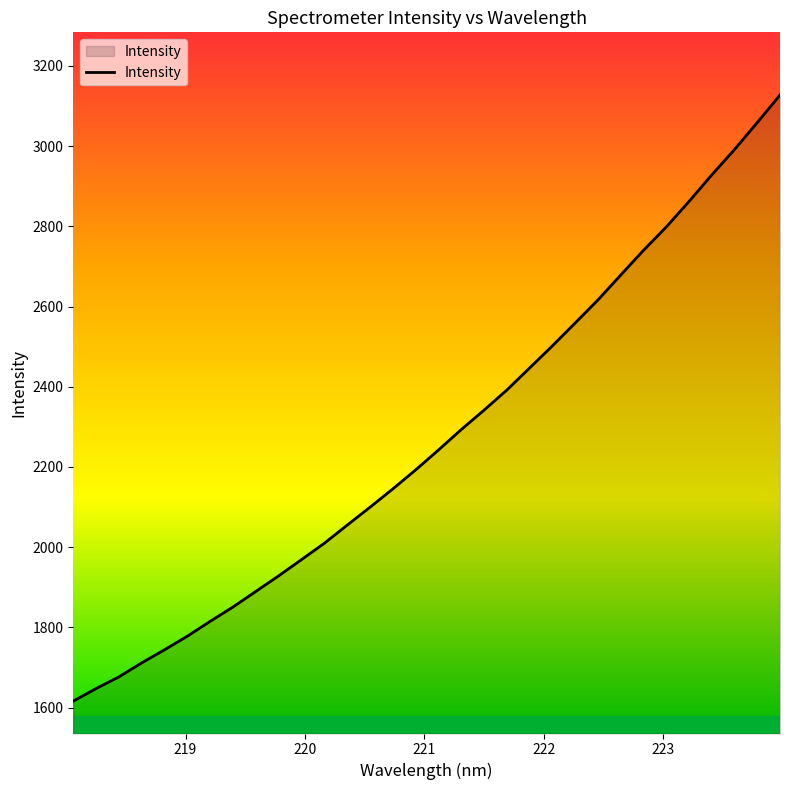

How many lines are shown in the chart?

1